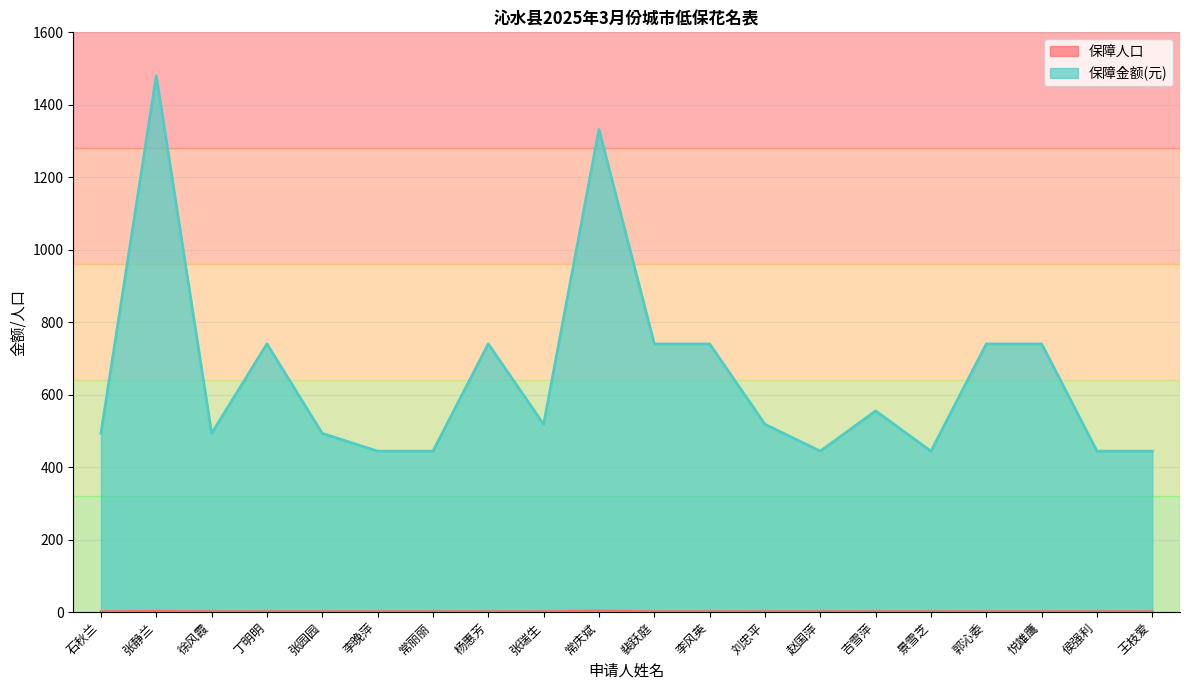

Reading right to left, what are all the values shown in this chart?

保障人口: 王枝爱=1	侯强利=1	悦雄鹰=1	郭沁委=1	景雪芝=1	吉雪萍=1	赵国萍=1	刘忠平=1	李风英=1	裴跃庭=1	常庆斌=3	张瑞生=1	杨惠芳=1	常丽丽=1	李晚萍=1	张园园=1	丁明明=1	徐风霞=1	张静兰=2	石秋兰=1
保障金额(元): 王枝爱=444	侯强利=444	悦雄鹰=740	郭沁委=740	景雪芝=444	吉雪萍=555	赵国萍=444	刘忠平=518	李风英=740	裴跃庭=740	常庆斌=1332	张瑞生=518	杨惠芳=740	常丽丽=444	李晚萍=444	张园园=493	丁明明=740	徐风霞=493	张静兰=1480	石秋兰=493